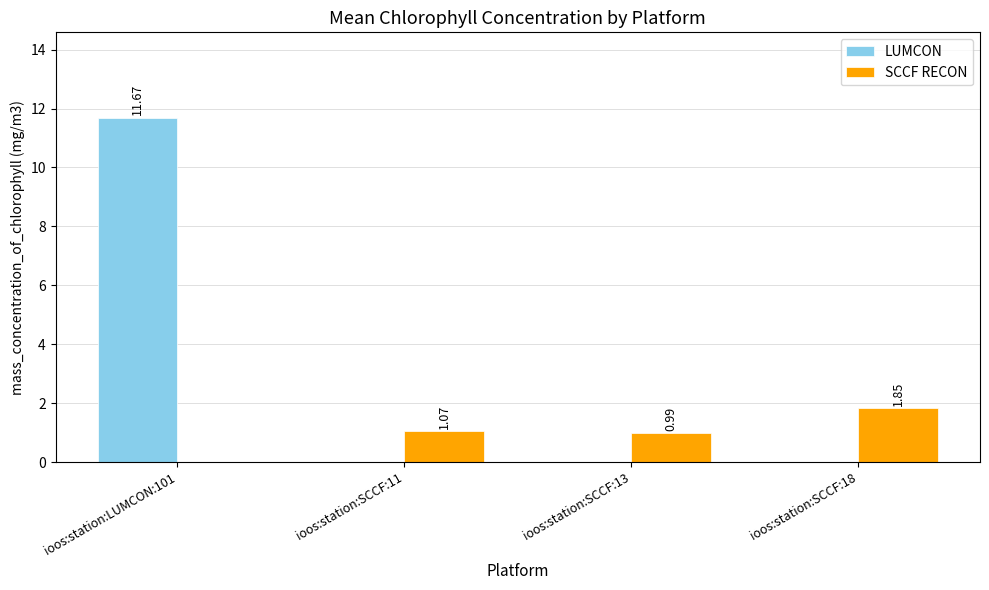

Between ioos:station:SCCF:13 and ioos:station:SCCF:18, which series saw the biggest shift?

SCCF RECON